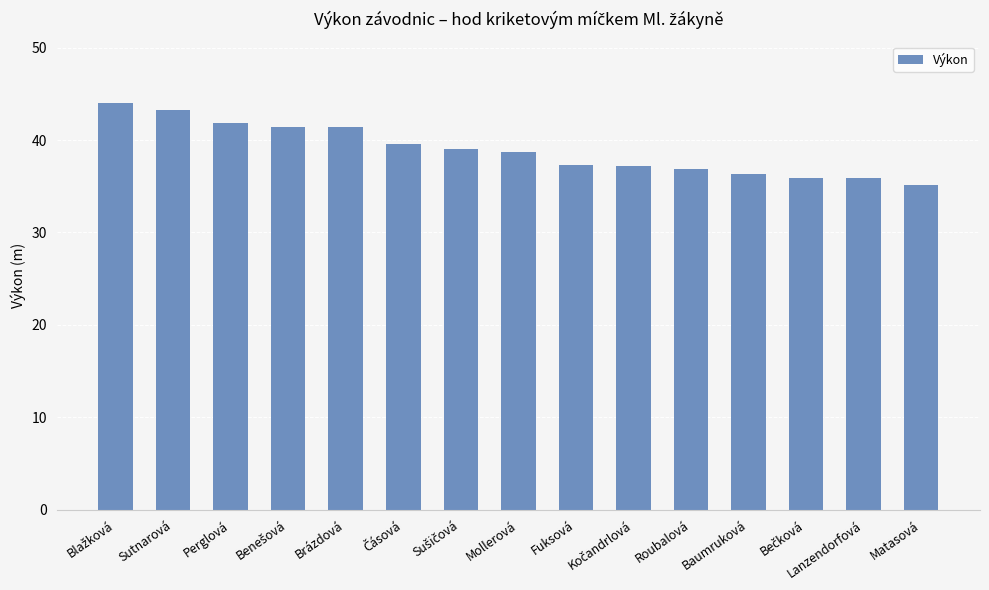

True or false: the data shows 58.4 at Baumruková.

False